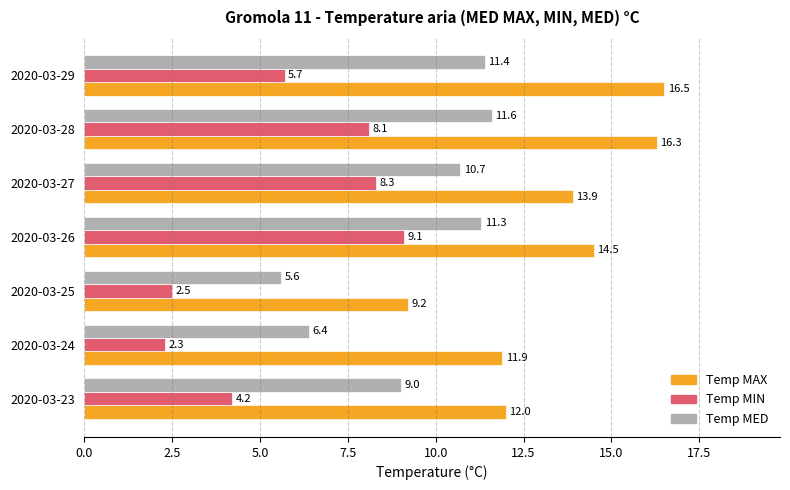

What is the lowest value of the Temp MED series?

5.6